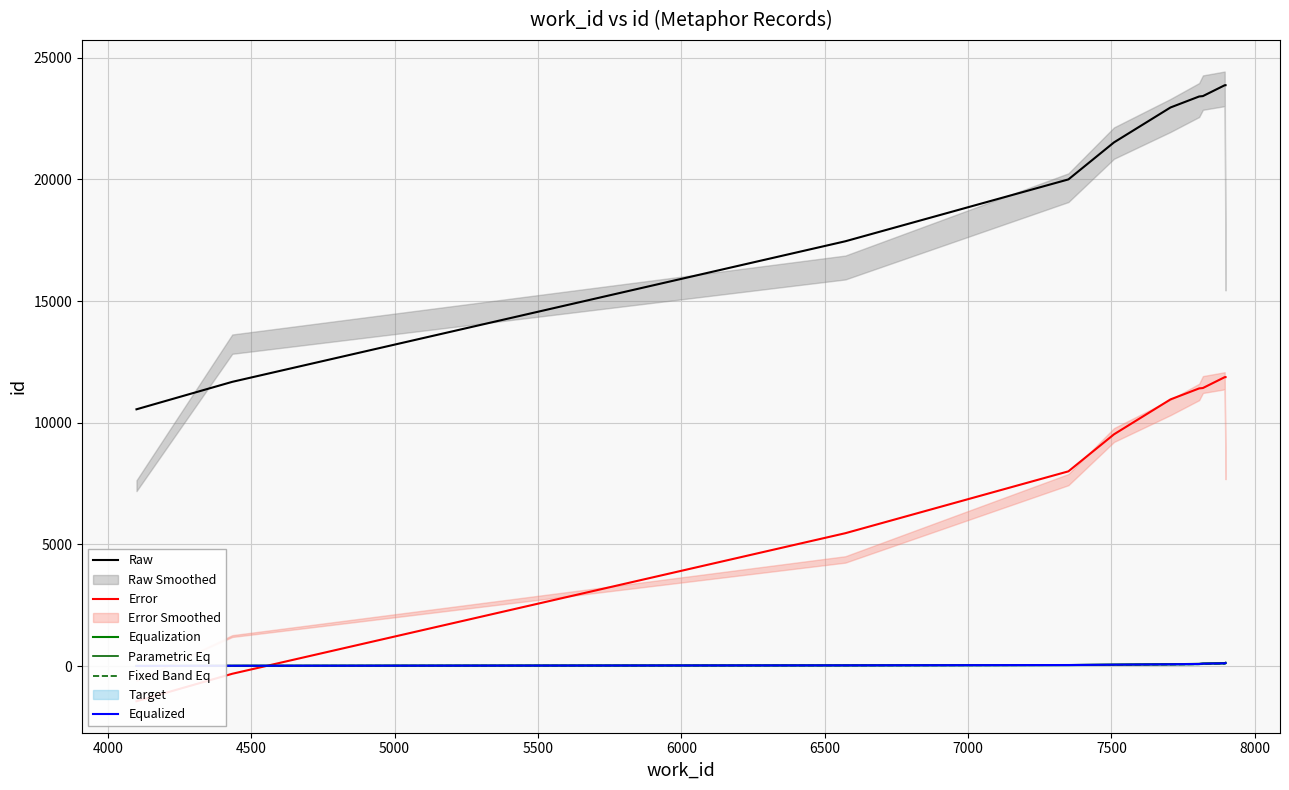

True or false: Parametric Eq has a value of 8.2 at 4000.

False